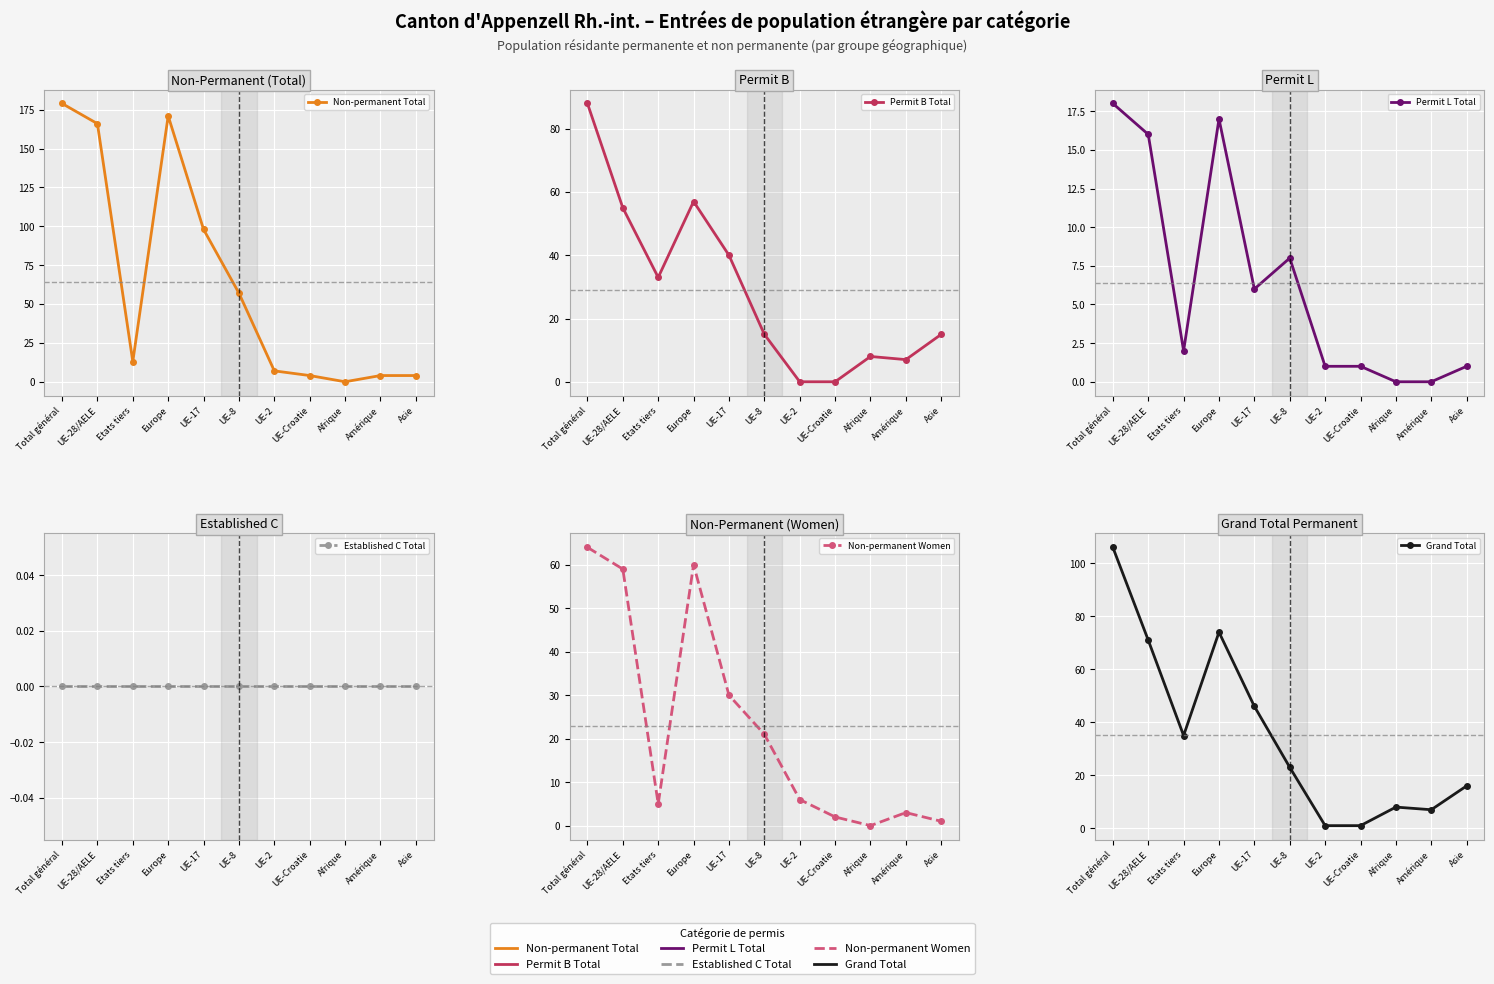

What are all the series names shown in the legend?

Non-permanent Total, Permit B Total, Permit L Total, Established C Total, Non-permanent Women, Grand Total